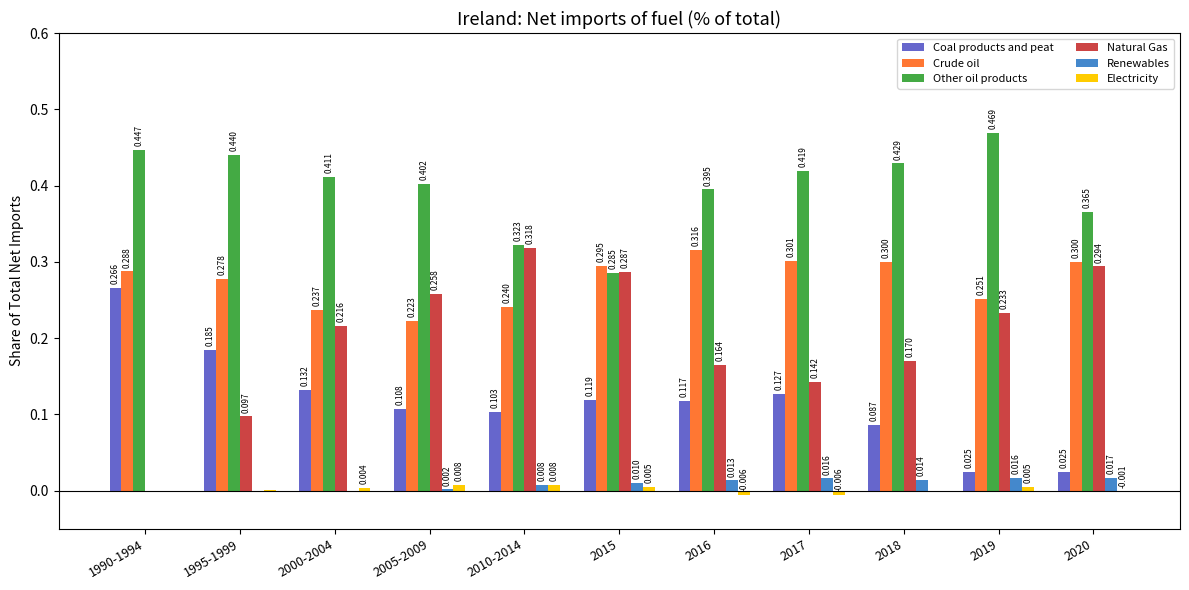

Between 1990-1994 and 2017, which series saw the biggest shift?

Natural Gas